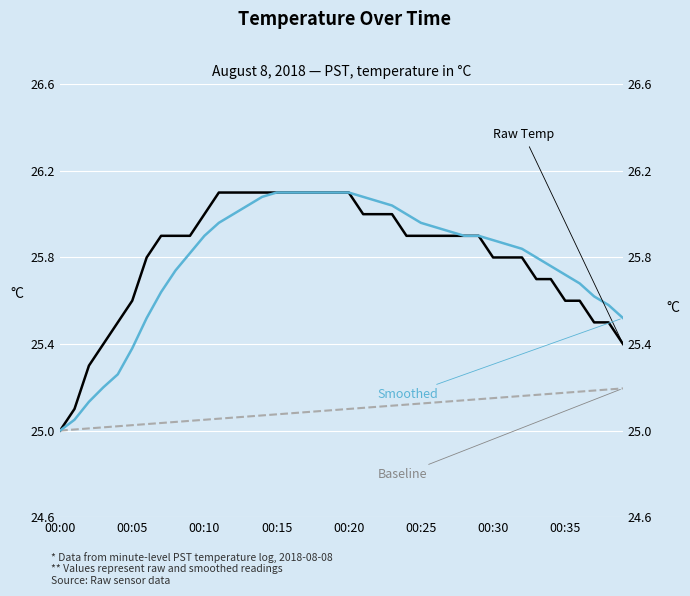

True or false: Raw Temperature and Baseline (25.0°C) intersect in this chart.

False